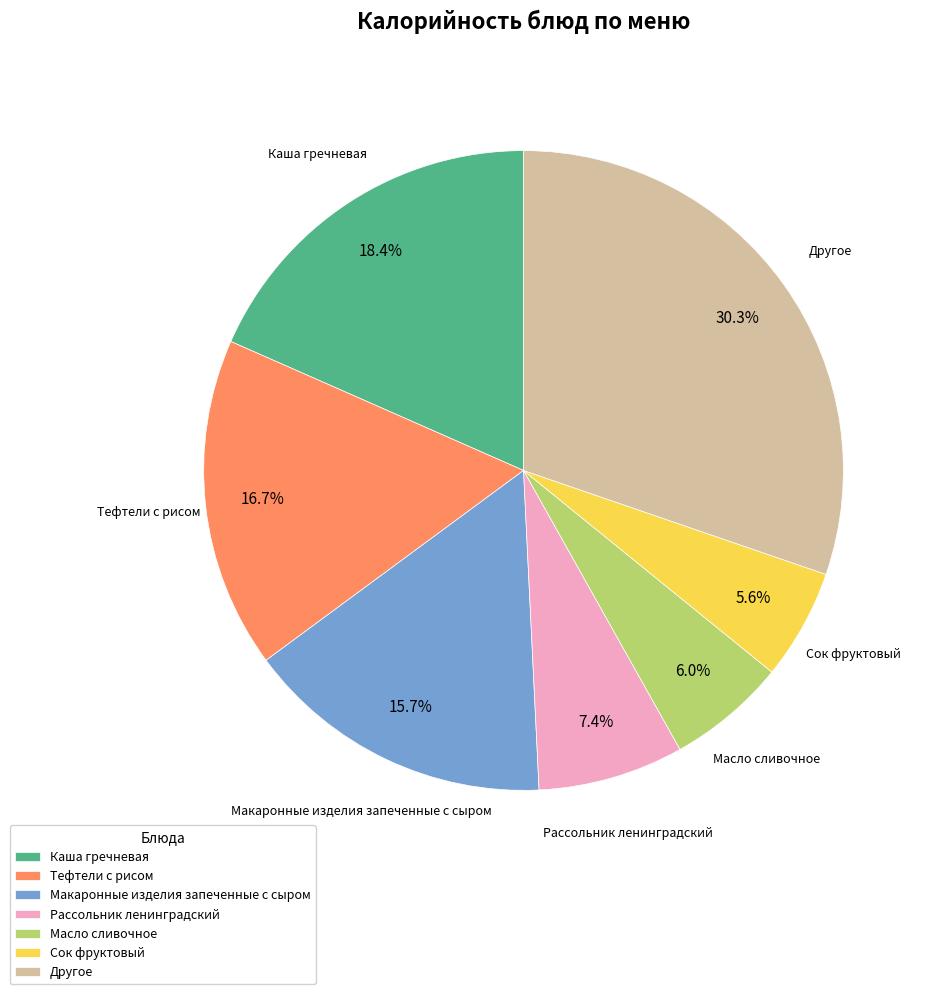

To the nearest percent, what is the average slice percentage?

14%